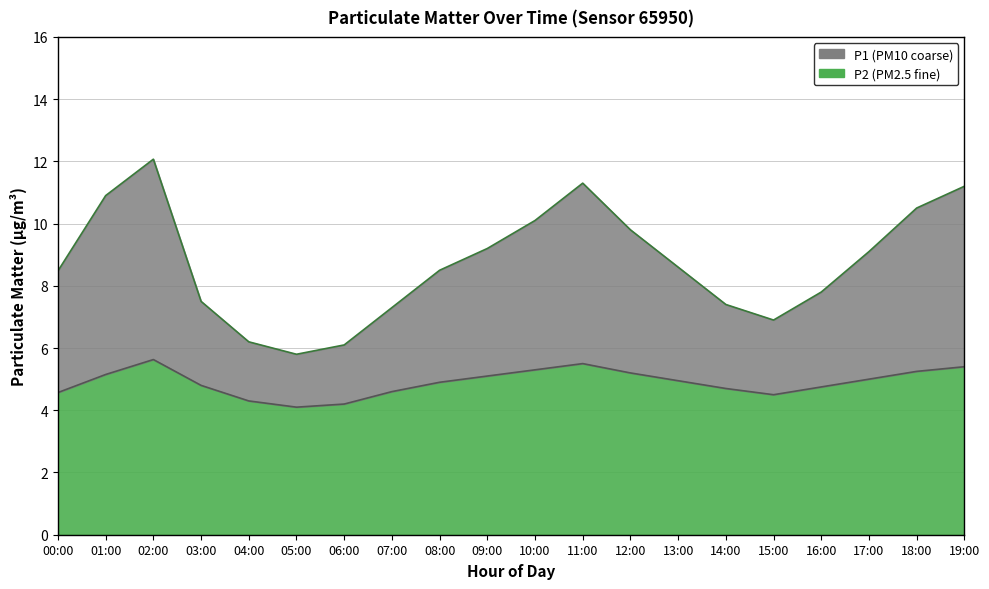

Rank the series at 02:00 from lowest to highest value.

P2, P1